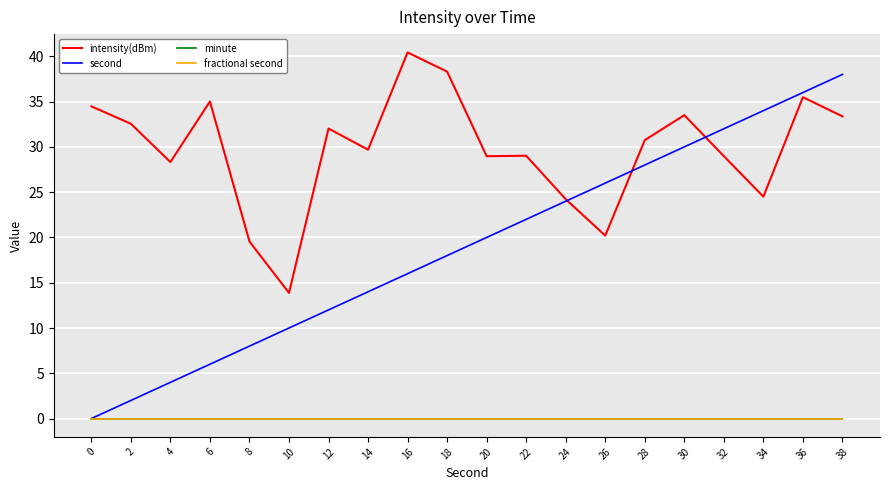

How many lines are shown in the chart?

4